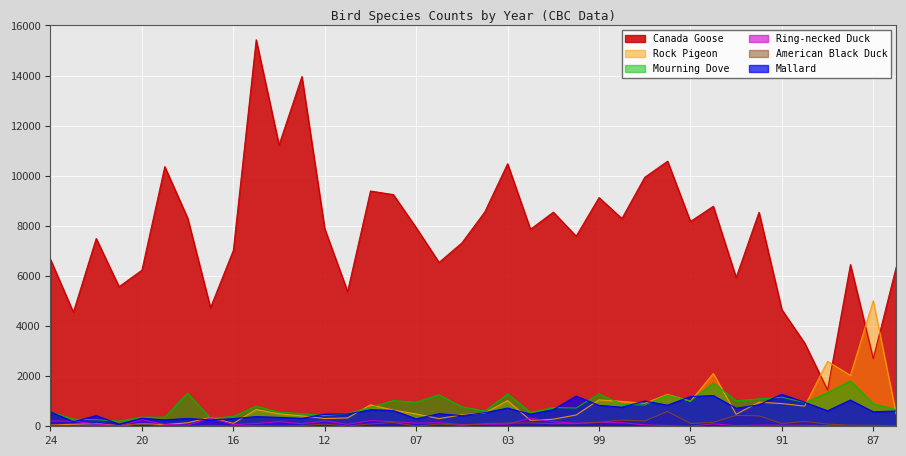

What is the highest value of the Mourning Dove series?

1809